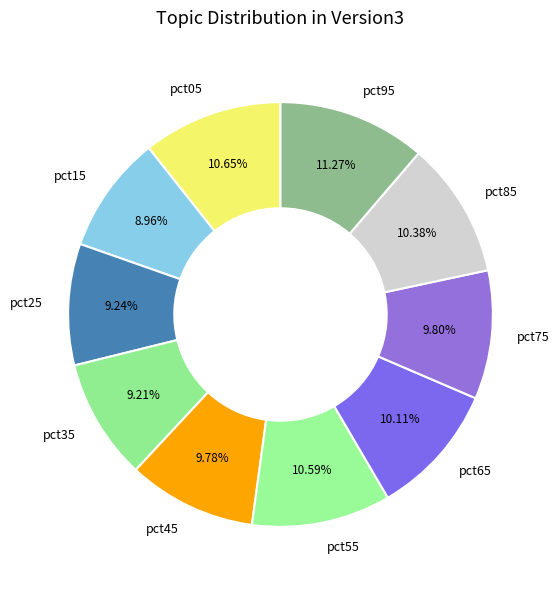

To the nearest percent, what portion does pct25 represent?

9%